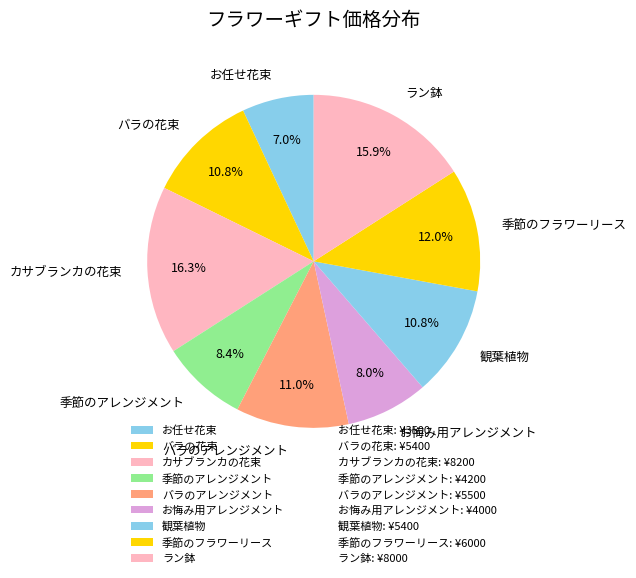

To the nearest percent, what is the combined percentage of バラの花束 and 季節のフラワーリース?

23%